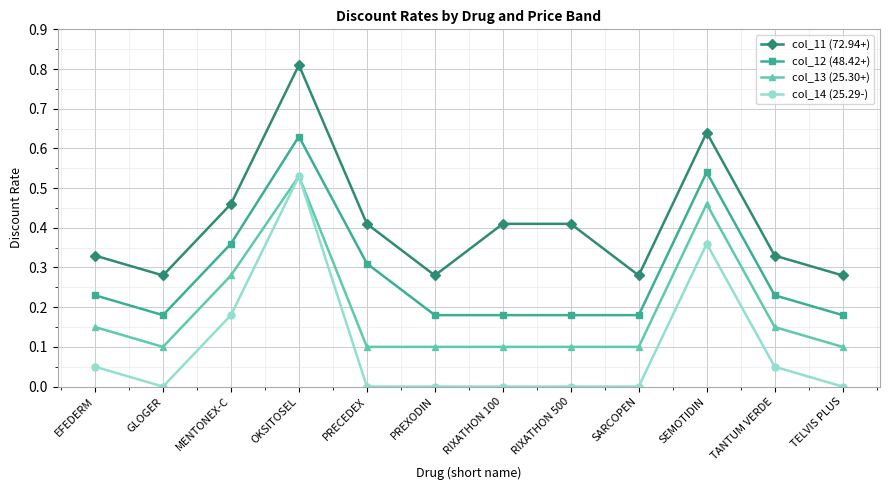

At which category is the sum across all series the highest?

OKSITOSEL